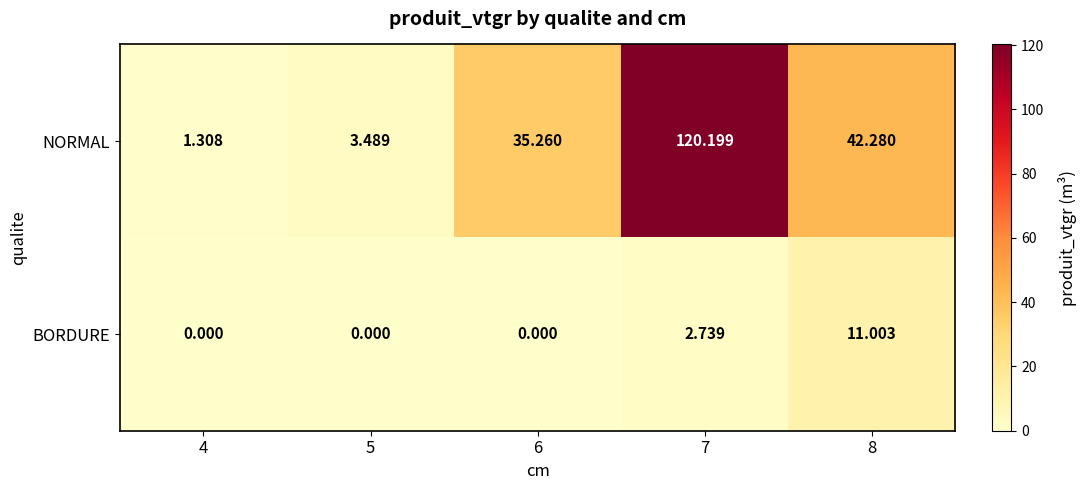

Is the value of BORDURE at 7 greater than the value of NORMAL at 7?

No